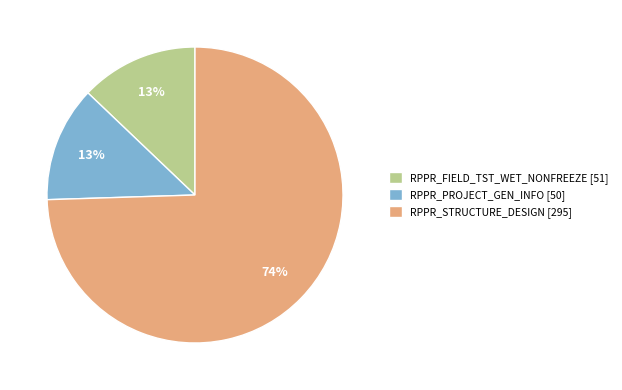

Is it true that RPPR_STRUCTURE_DESIGN is 63% of the pie?

False